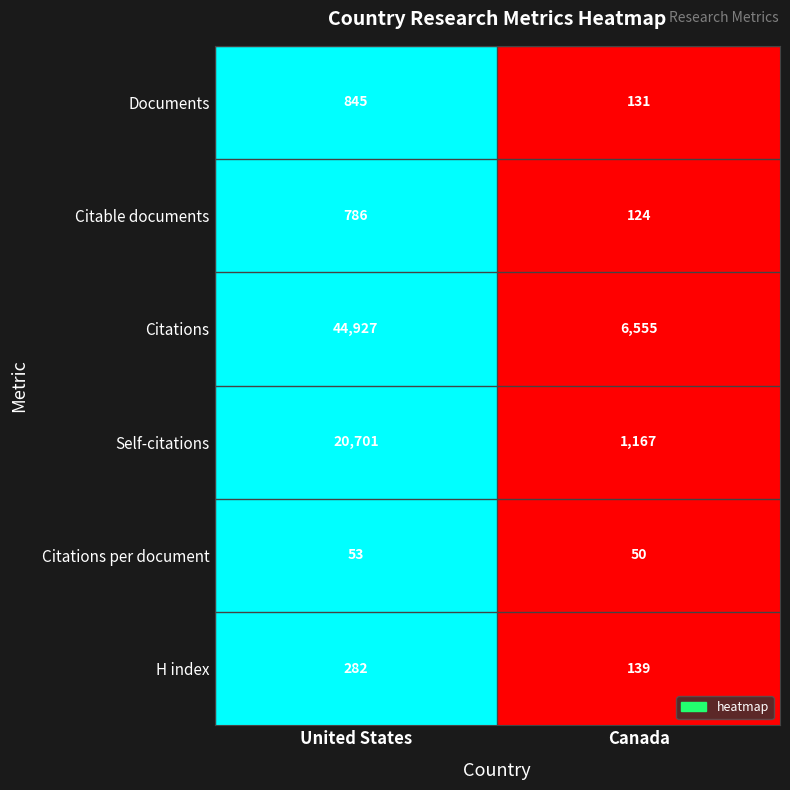

What is the sum of all Documents values?

976